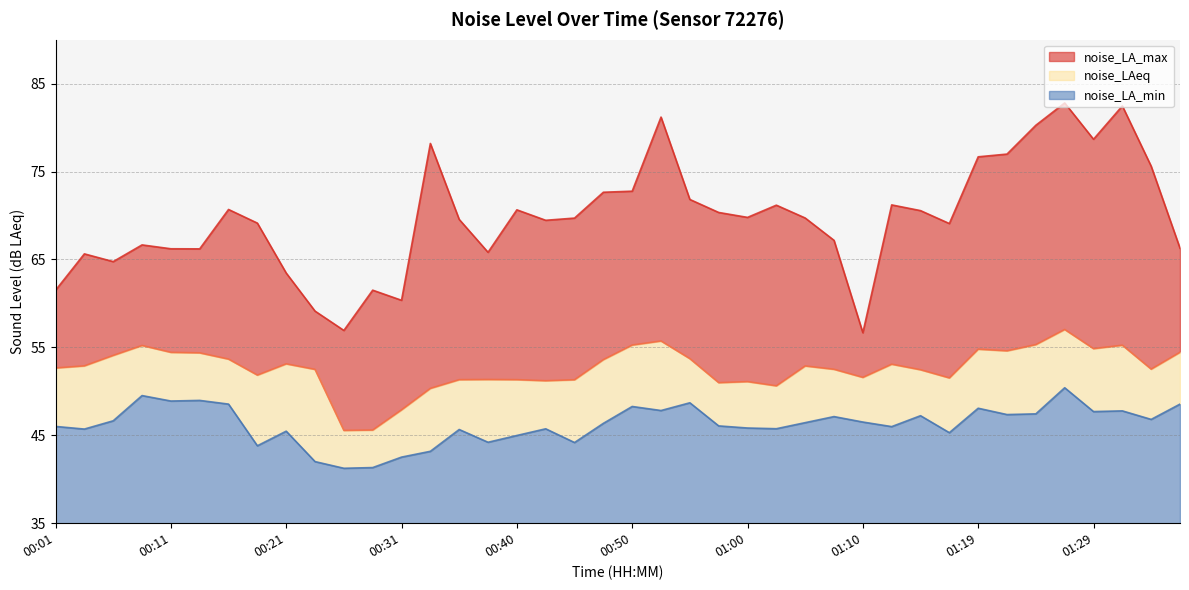

What is the maximum value shown in the chart?

82.8